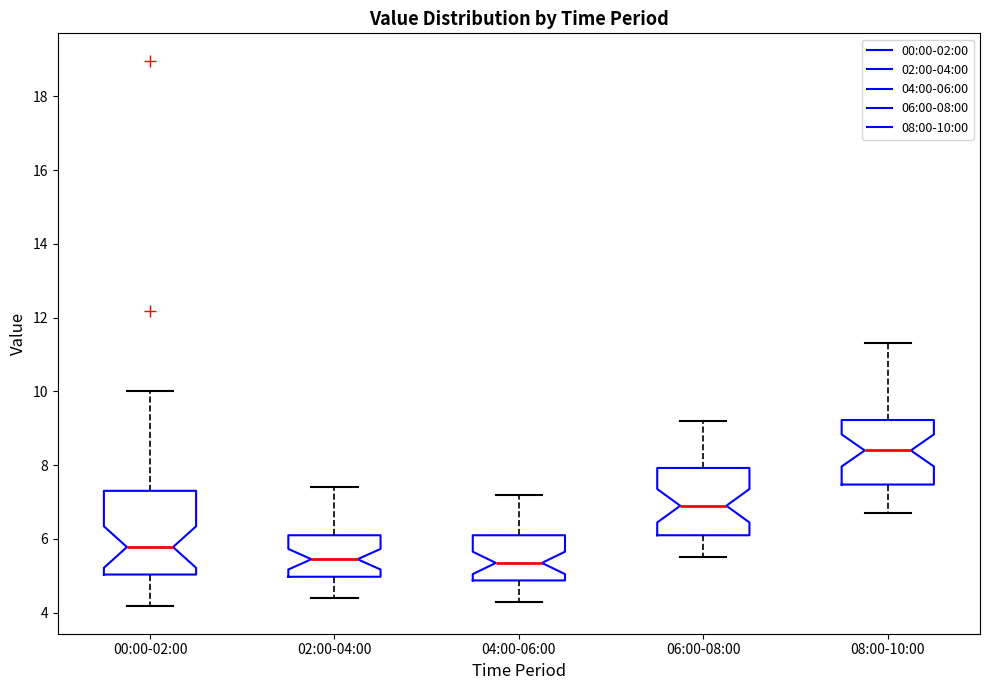

Which box is the tallest, from its lower edge to its upper edge?

00:00-02:00